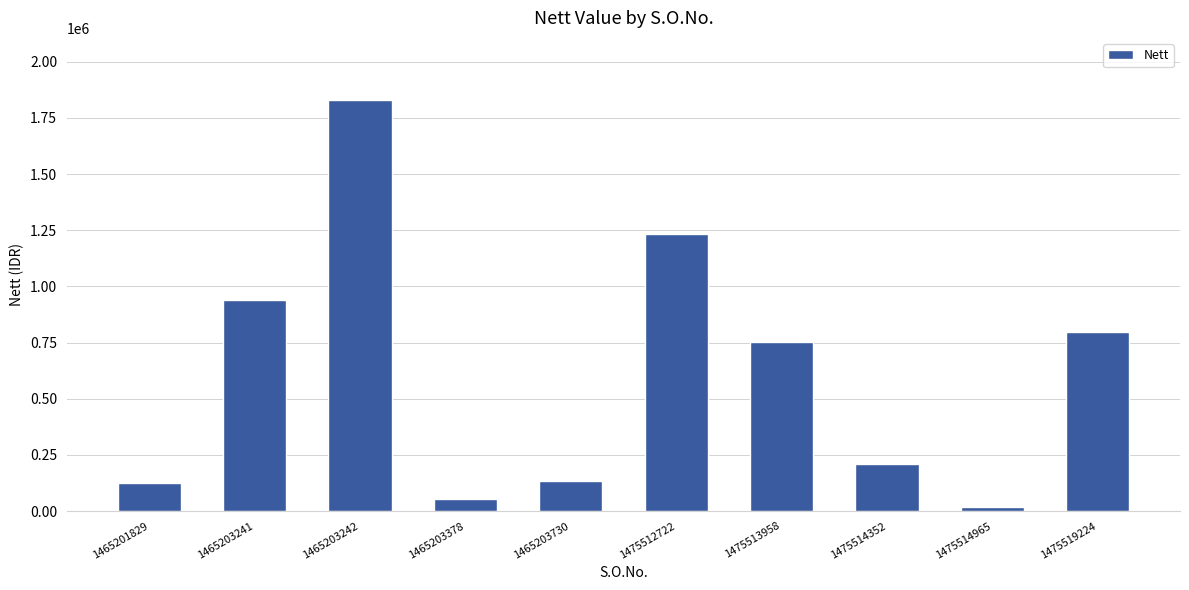

Read the value at 1475514352.

209405